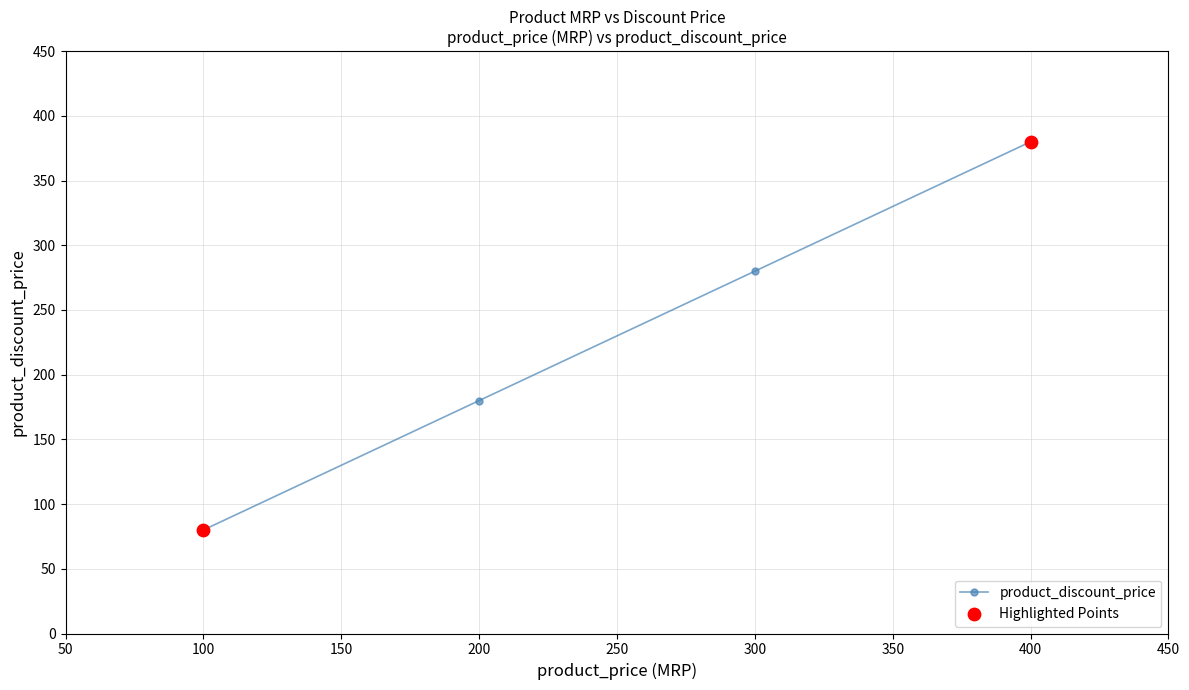

Between 400 and 100, which is larger?

400